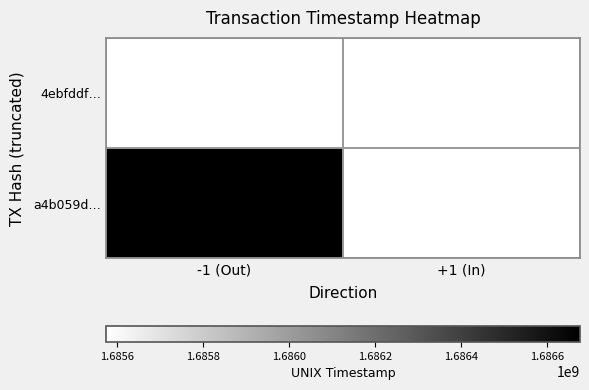

Which has a higher value, +1 (In) or -1 (Out)?

-1 (Out)